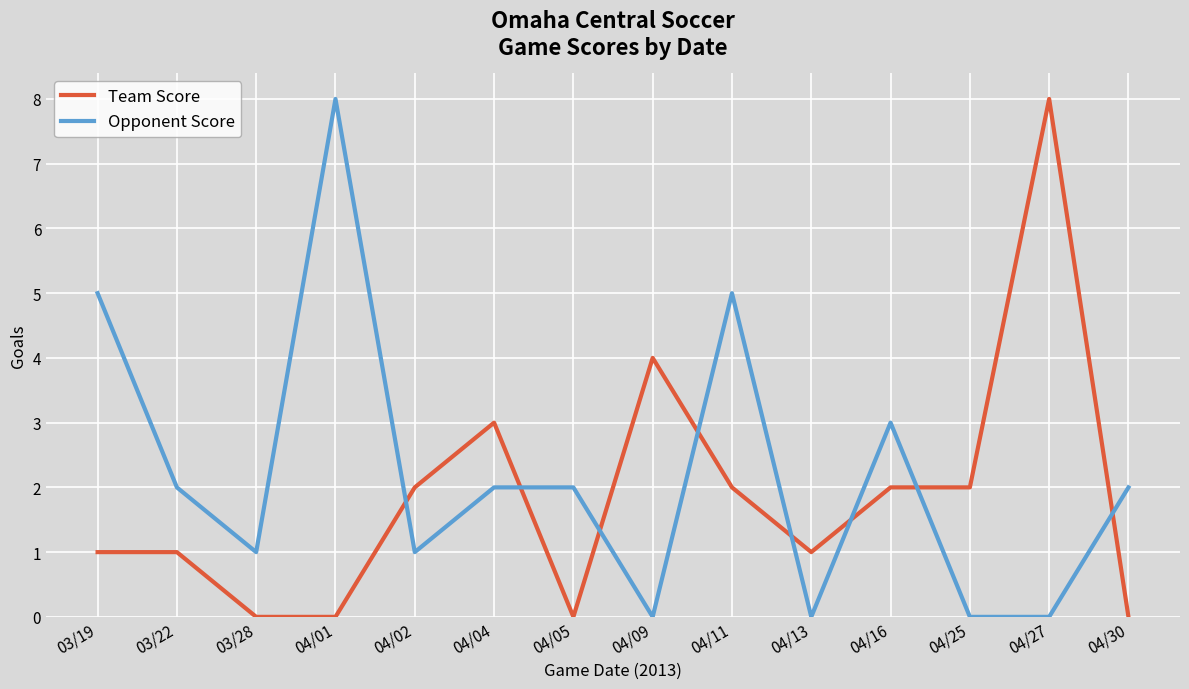

What is the maximum value shown in the chart?

8